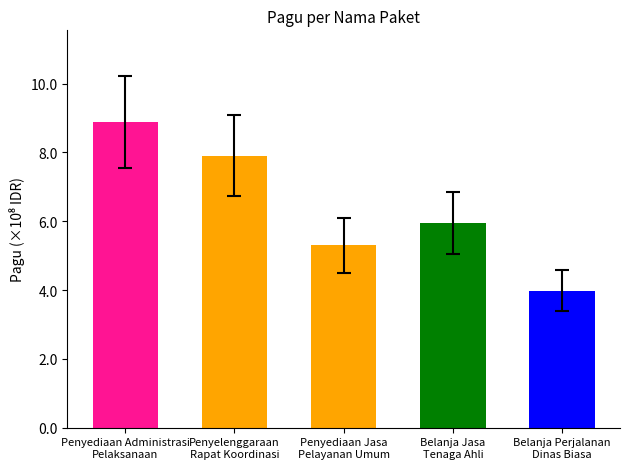

At which category does the chart reach its peak across all series?

Penyediaan Administrasi
Pelaksanaan